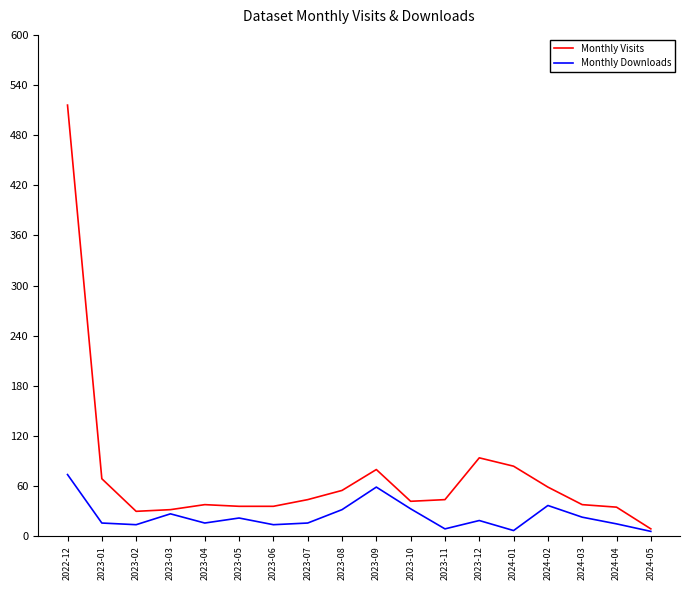

True or false: Monthly Downloads has more than 1 points higher than both neighbors.

True